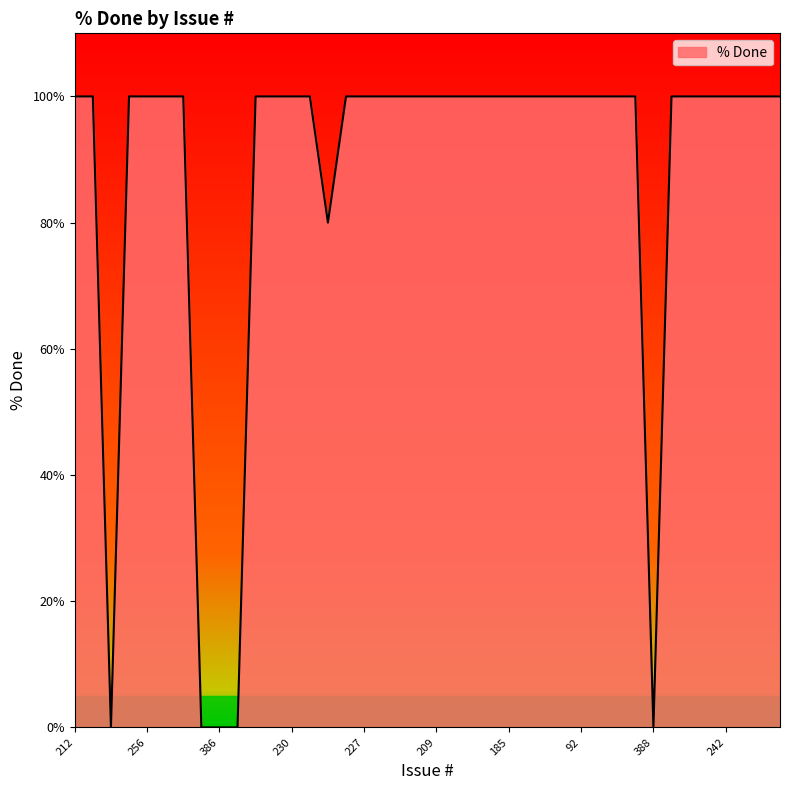

What is the greatest value displayed?

100